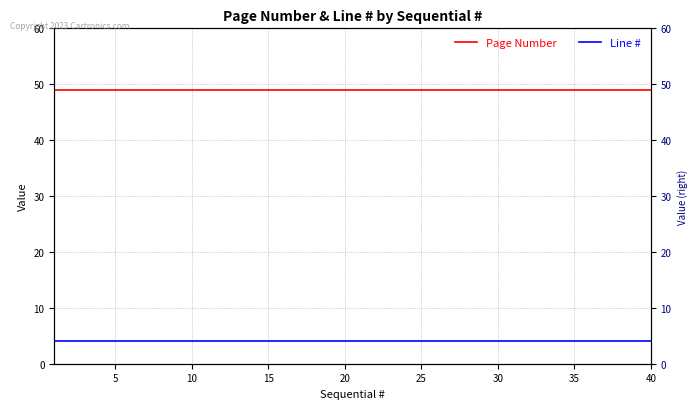

How many lines are shown in the chart?

2